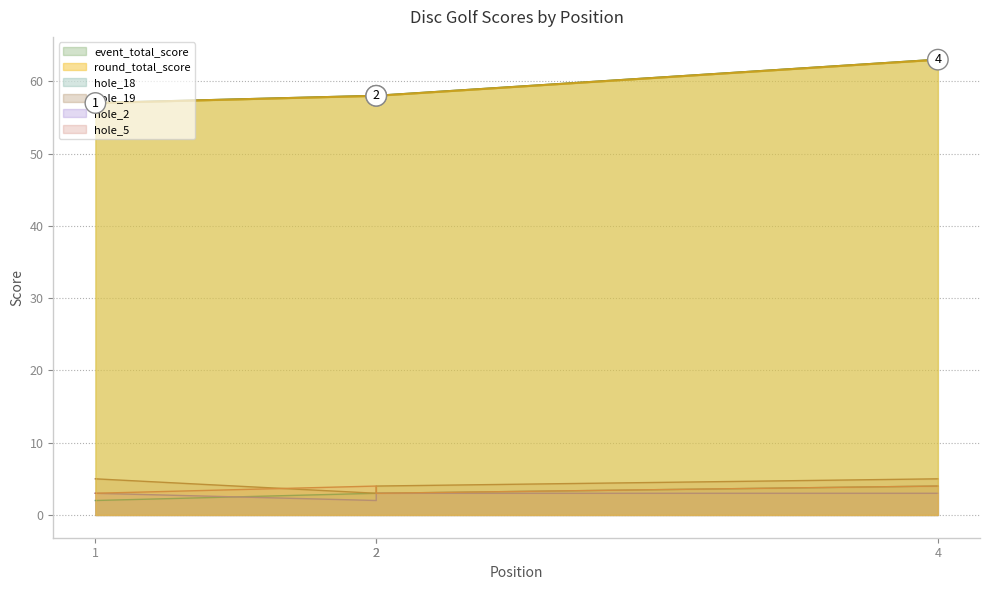

Which series has the widest spread of values?

event_total_score